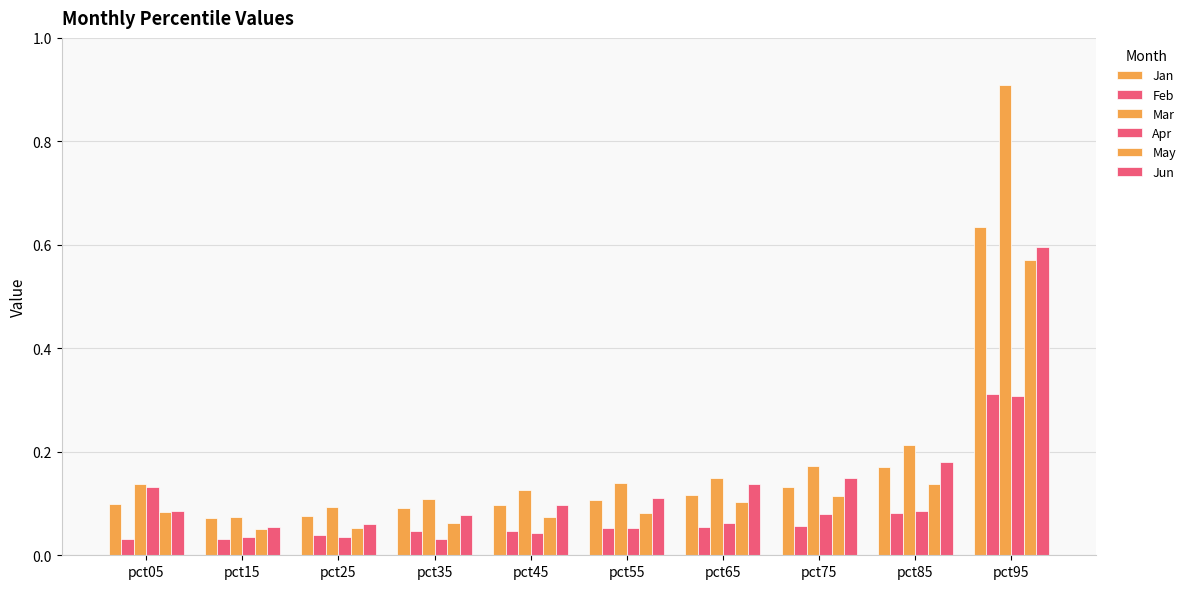

Reading left to right, extract all data points from this chart.

Jan: pct05=0.1	pct15=0.1	pct25=0.1	pct35=0.1	pct45=0.1	pct55=0.1	pct65=0.1	pct75=0.1	pct85=0.2	pct95=0.6
Feb: pct05=0.0	pct15=0.0	pct25=0.0	pct35=0.0	pct45=0.0	pct55=0.1	pct65=0.1	pct75=0.1	pct85=0.1	pct95=0.3
Mar: pct05=0.1	pct15=0.1	pct25=0.1	pct35=0.1	pct45=0.1	pct55=0.1	pct65=0.1	pct75=0.2	pct85=0.2	pct95=0.9
Apr: pct05=0.1	pct15=0.0	pct25=0.0	pct35=0.0	pct45=0.0	pct55=0.1	pct65=0.1	pct75=0.1	pct85=0.1	pct95=0.3
May: pct05=0.1	pct15=0.1	pct25=0.1	pct35=0.1	pct45=0.1	pct55=0.1	pct65=0.1	pct75=0.1	pct85=0.1	pct95=0.6
Jun: pct05=0.1	pct15=0.1	pct25=0.1	pct35=0.1	pct45=0.1	pct55=0.1	pct65=0.1	pct75=0.1	pct85=0.2	pct95=0.6